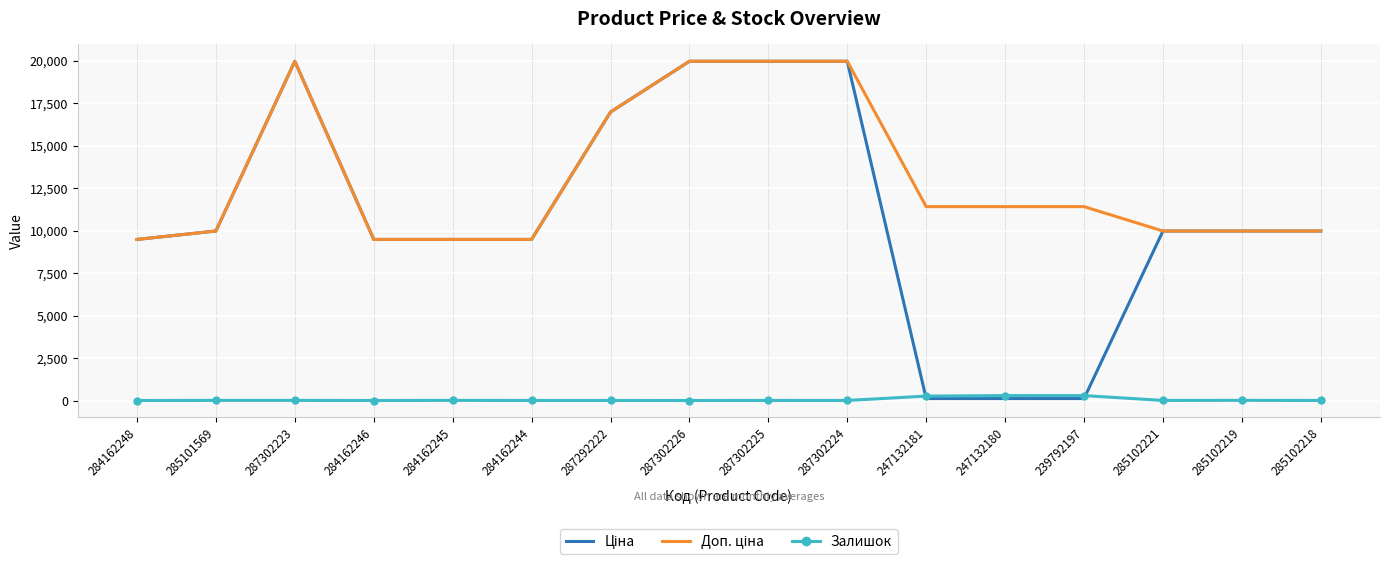

What is the spread (max minus min) of values at 285102218?

9972.0